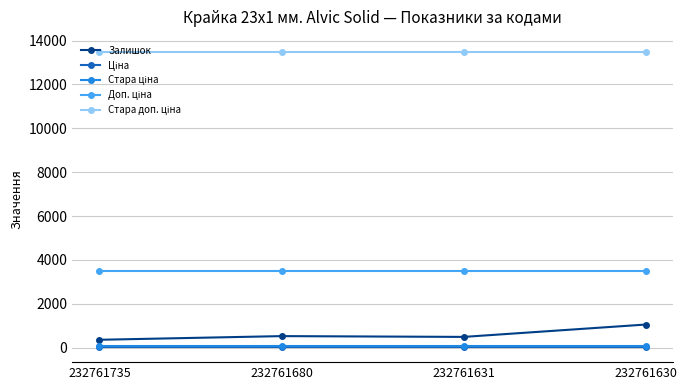

Is it true that Залишок equals 361.0 at 232761735?

True